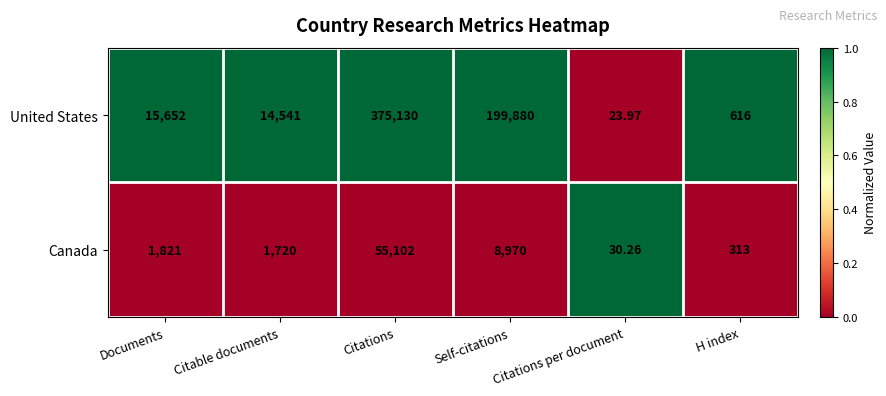

Which series has the largest range (max minus min)?

United States